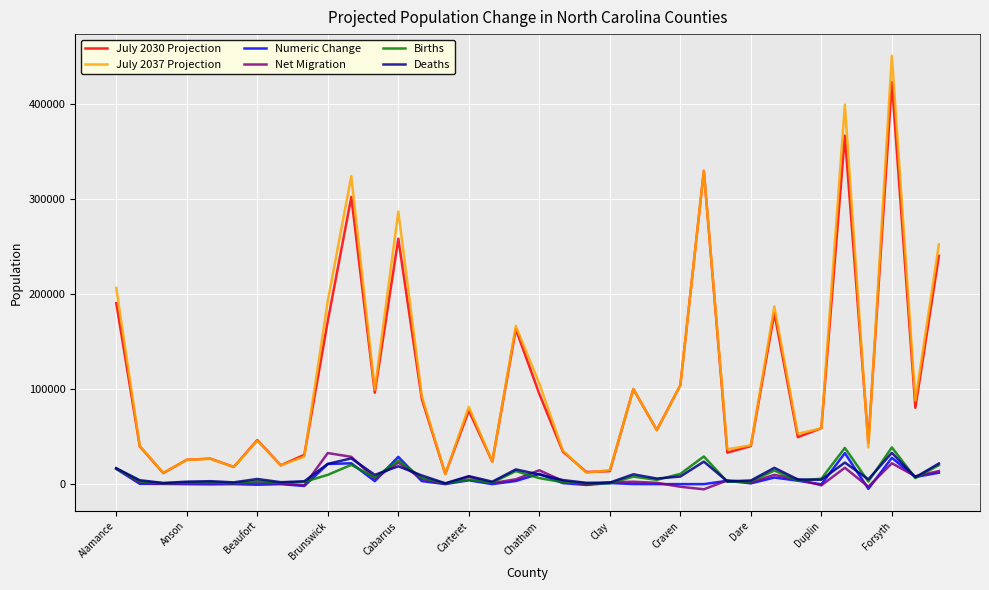

Which series has the largest range (max minus min)?

July 2037 Projection